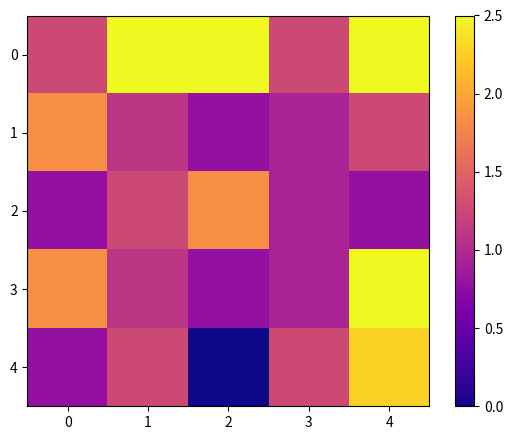

What is the greatest value displayed?

2.5